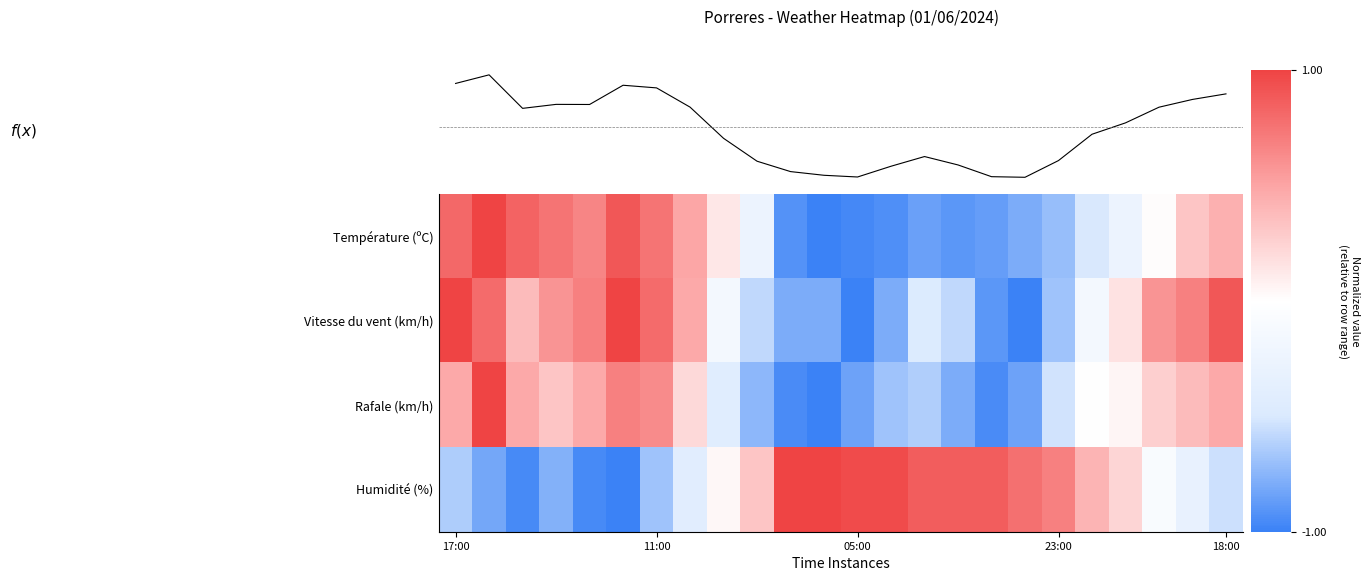

What is the spread (max minus min) of values at 7?

0.9